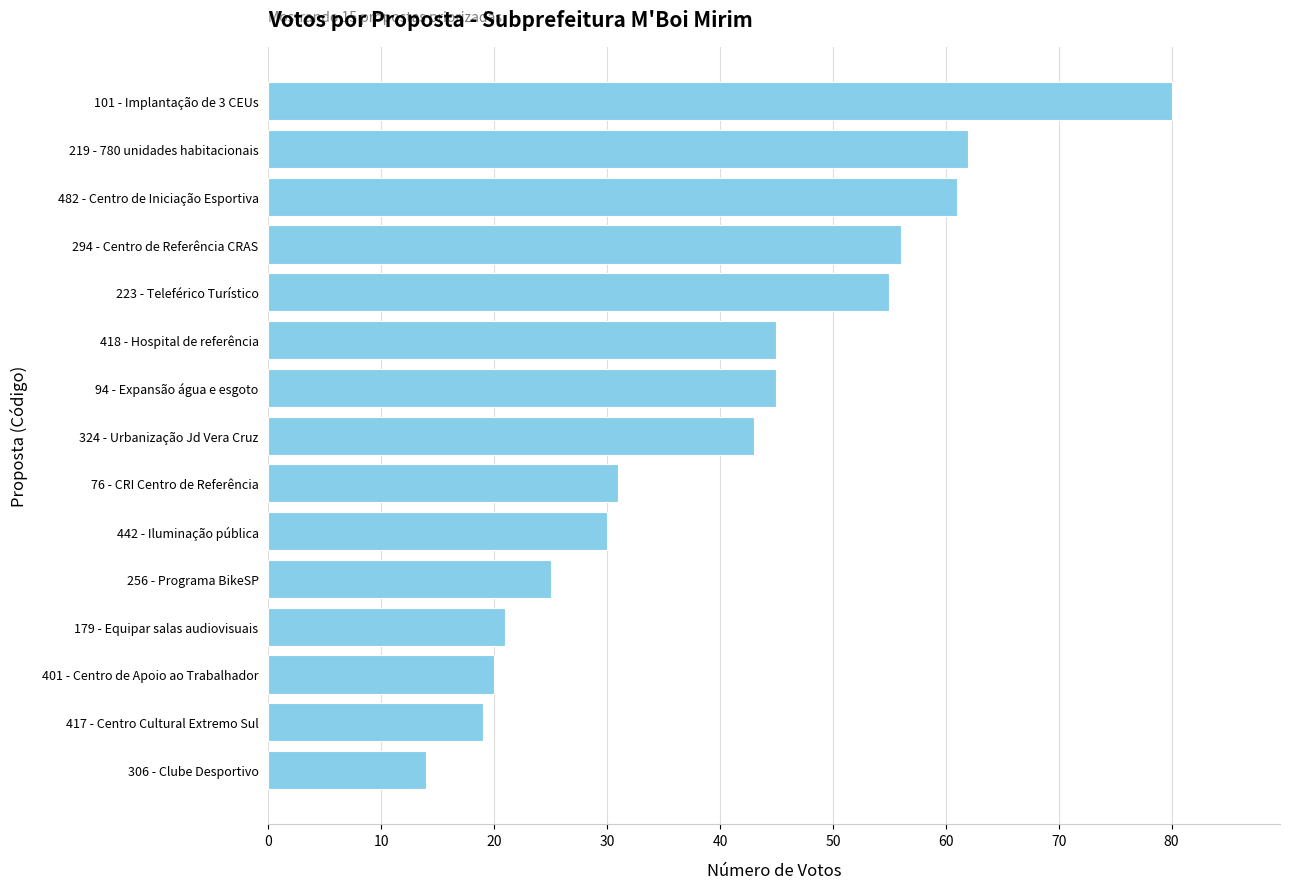

The chart shows a value of 43 at 324 - Urbanização Jd Vera Cruz. True or false?

True